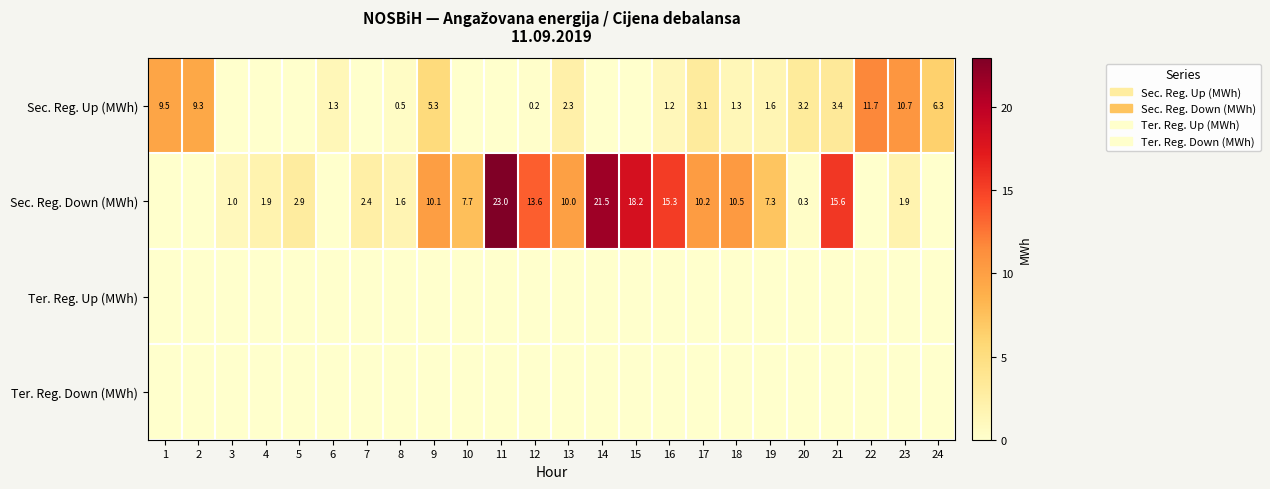

What is the difference between the Sec. Reg. Down (MWh) values at 18 and 8?

8.9